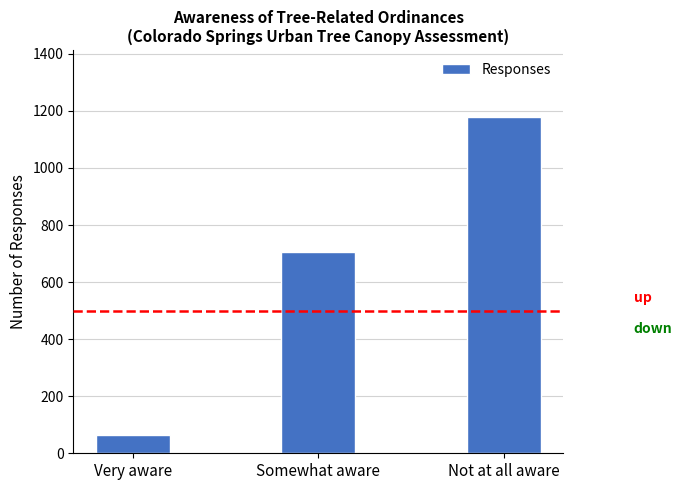

At which category does the chart reach its peak across all series?

Not at all aware